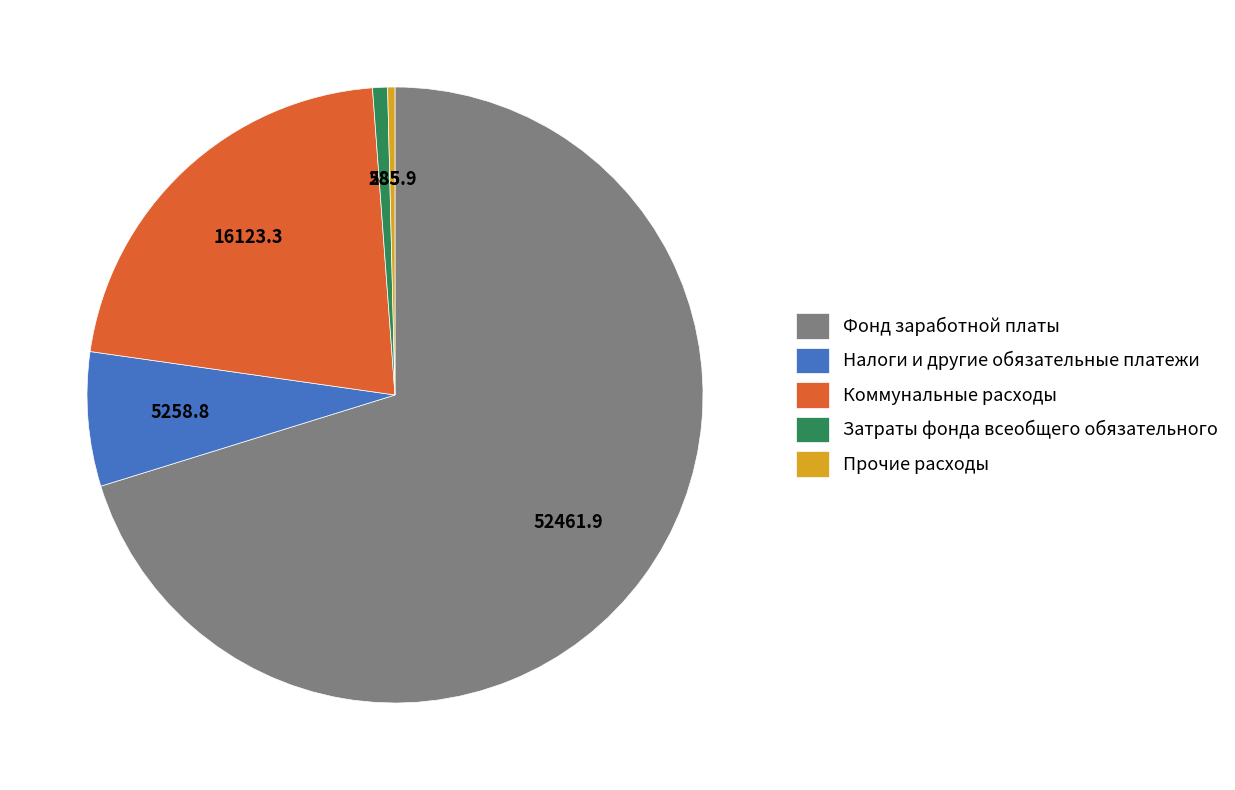

Combined, do Коммунальные расходы and Затраты фонда всеобщего обязательного account for over 50%?

No